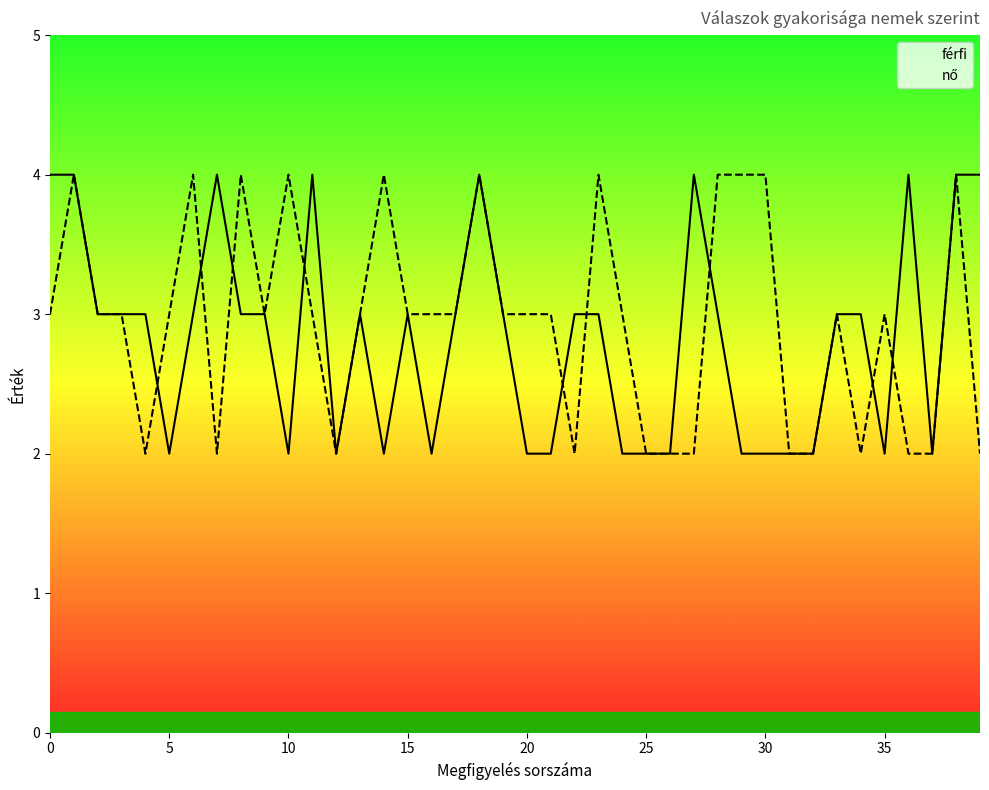

True or false: férfi and nő cross at least once.

True